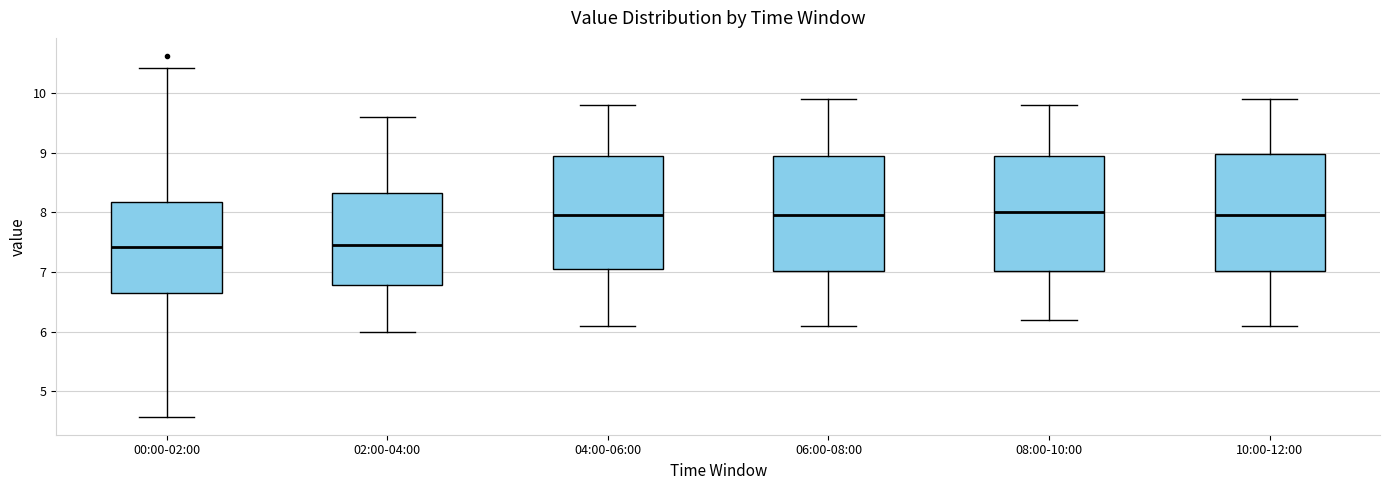

Reading left to right, read every box against the y-axis: the position of its median line, the range the box covers, and the ends of its whiskers. The values are not printed on the chart, so give them approximately, as read against the axis.

00:00-02:00: median 7.4, box 6.7 to 8.2, whiskers 4.6 to 10.4
02:00-04:00: median 7.5, box 6.8 to 8.3, whiskers 6.0 to 9.6
04:00-06:00: median 8.0, box 7.1 to 9.0, whiskers 6.1 to 9.8
06:00-08:00: median 8.0, box 7.0 to 9.0, whiskers 6.1 to 9.9
08:00-10:00: median 8.0, box 7.0 to 9.0, whiskers 6.2 to 9.8
10:00-12:00: median 8.0, box 7.0 to 9.0, whiskers 6.1 to 9.9